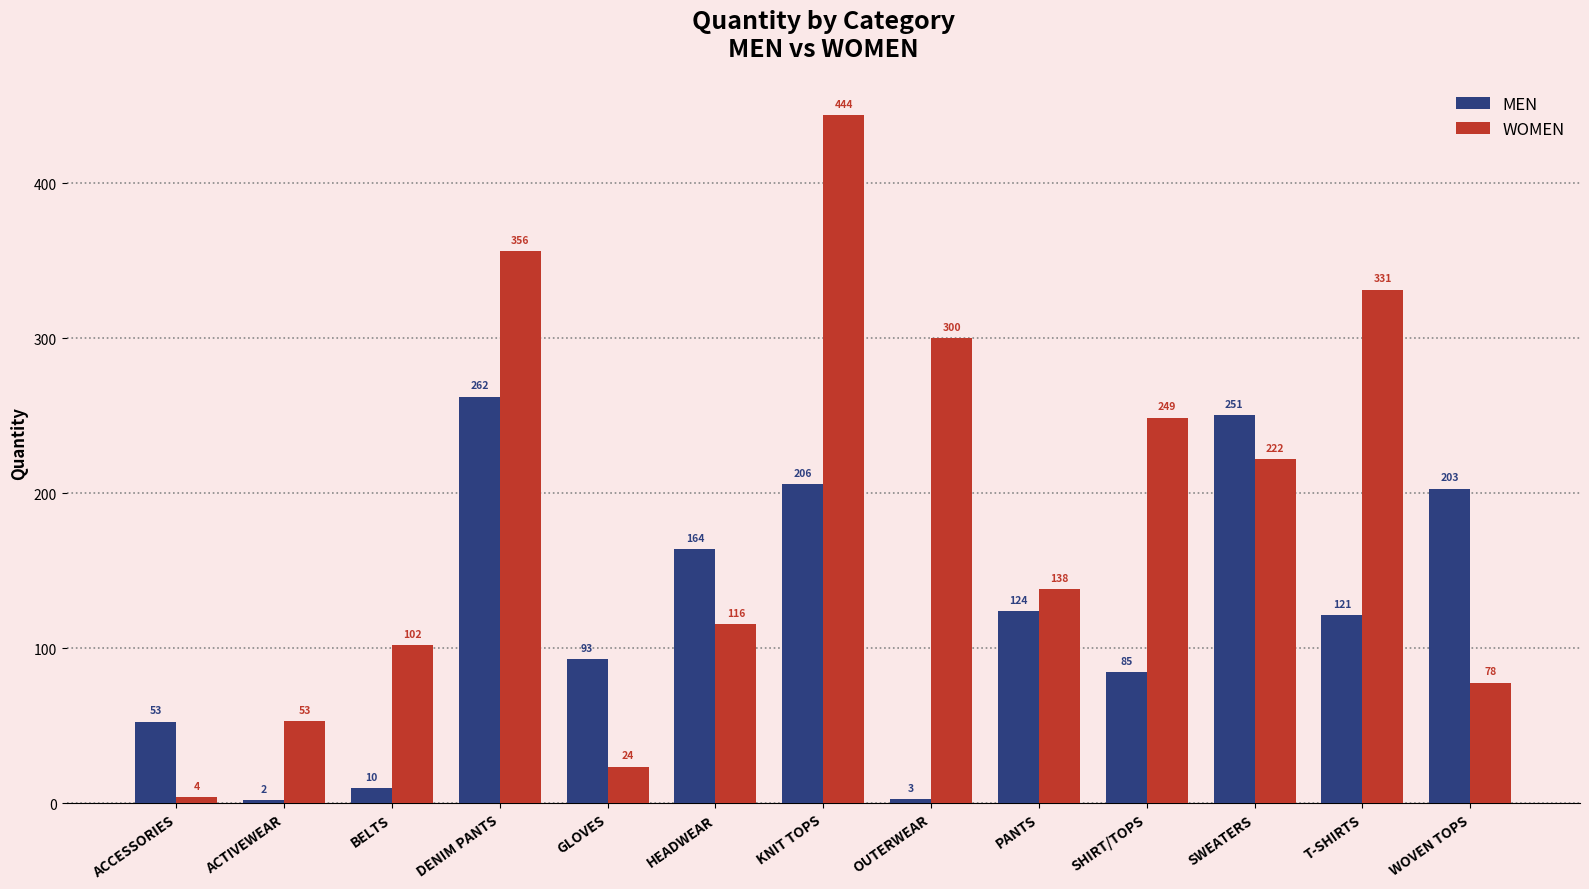

What is the label of the 2nd bar from the left?

ACTIVEWEAR